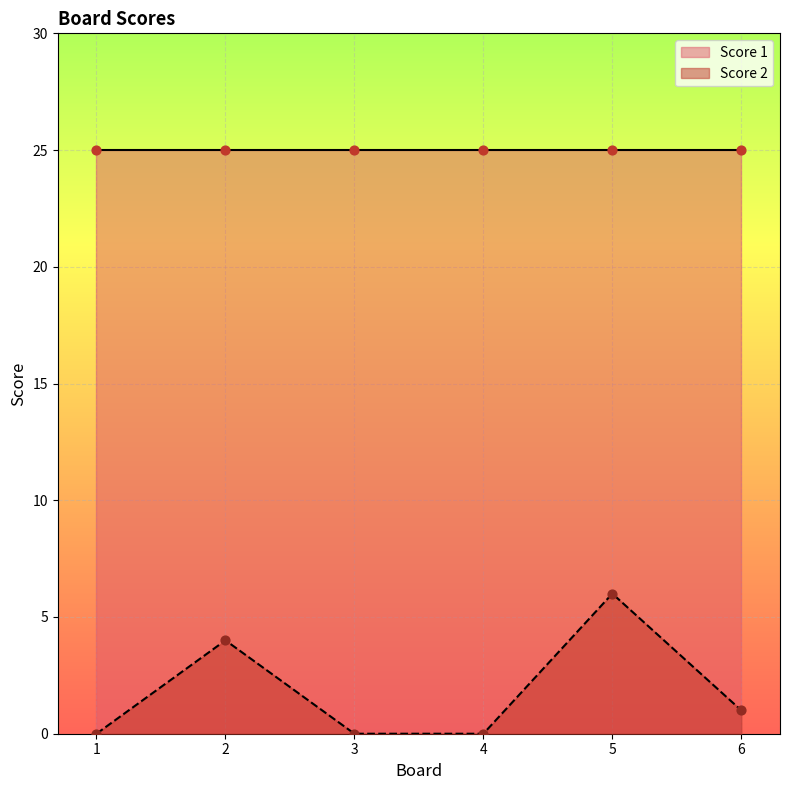

Which has a higher value, 3 or 2?

2